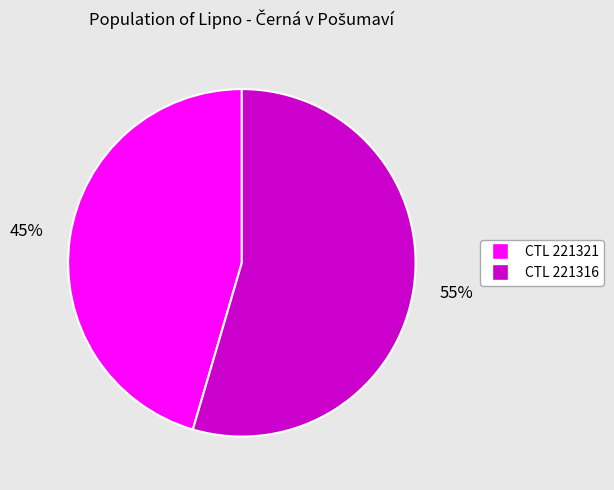

Does any single category account for the majority?

Yes